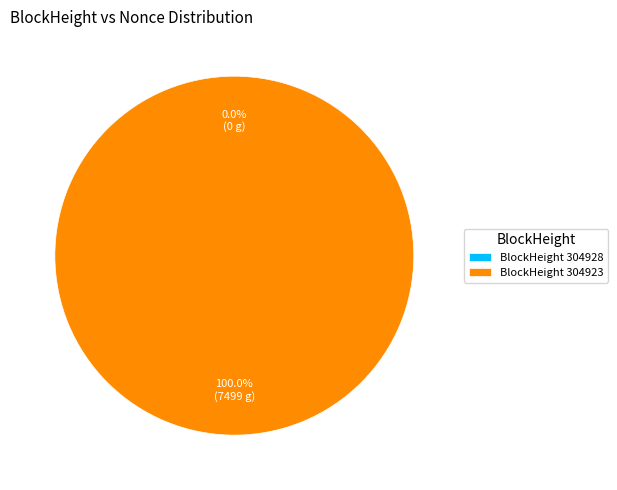

Does 304923 account for over 50% of the chart?

Yes